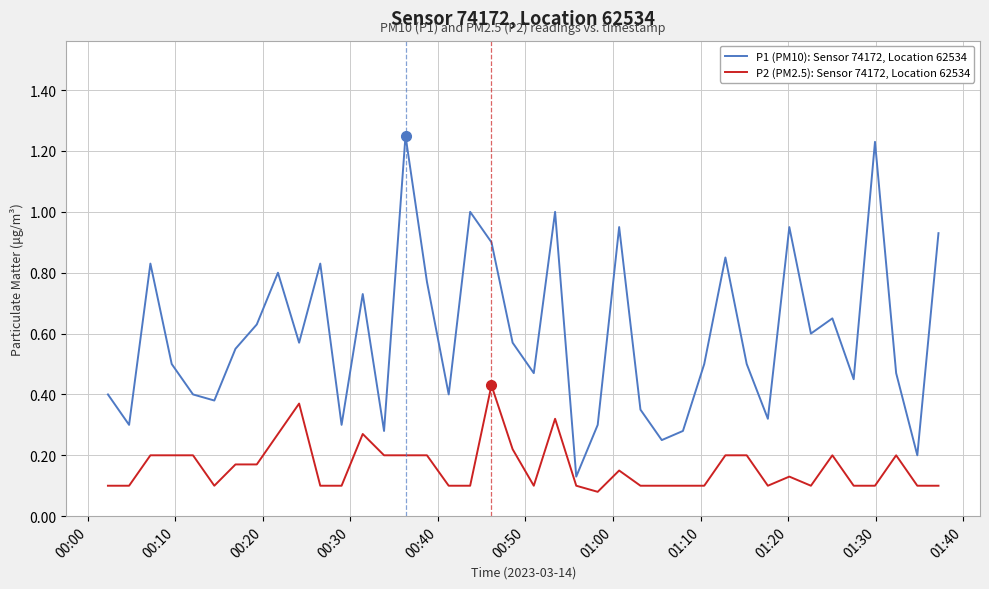

Which series has the widest spread of values?

P1 (PM10): Sensor 74172, Location 62534